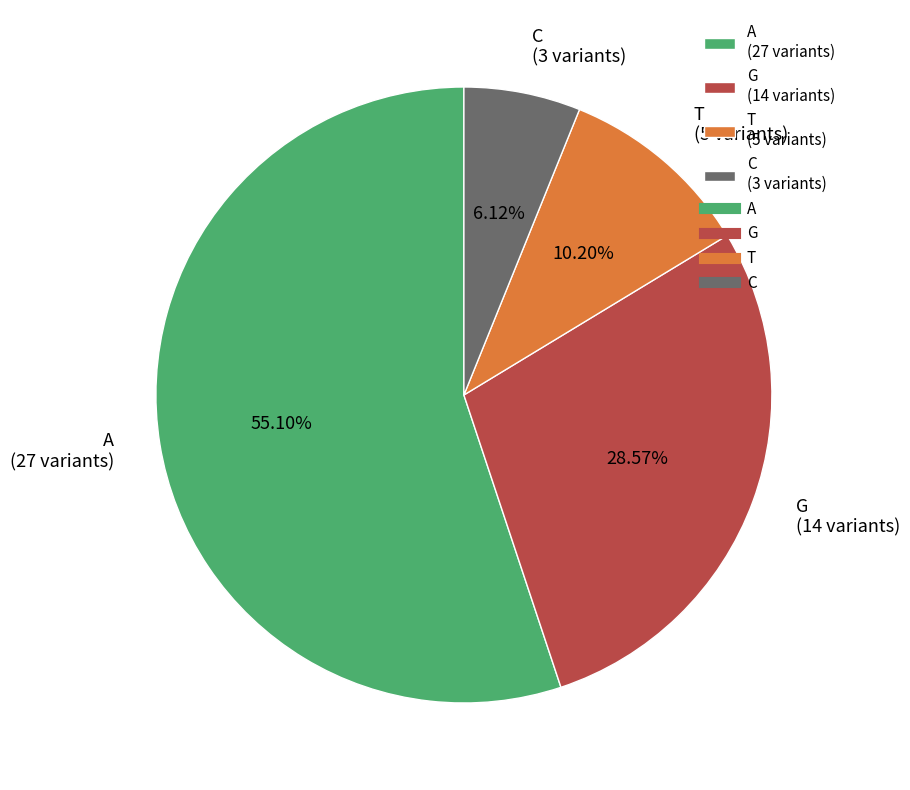

Between A and C, which is larger?

A